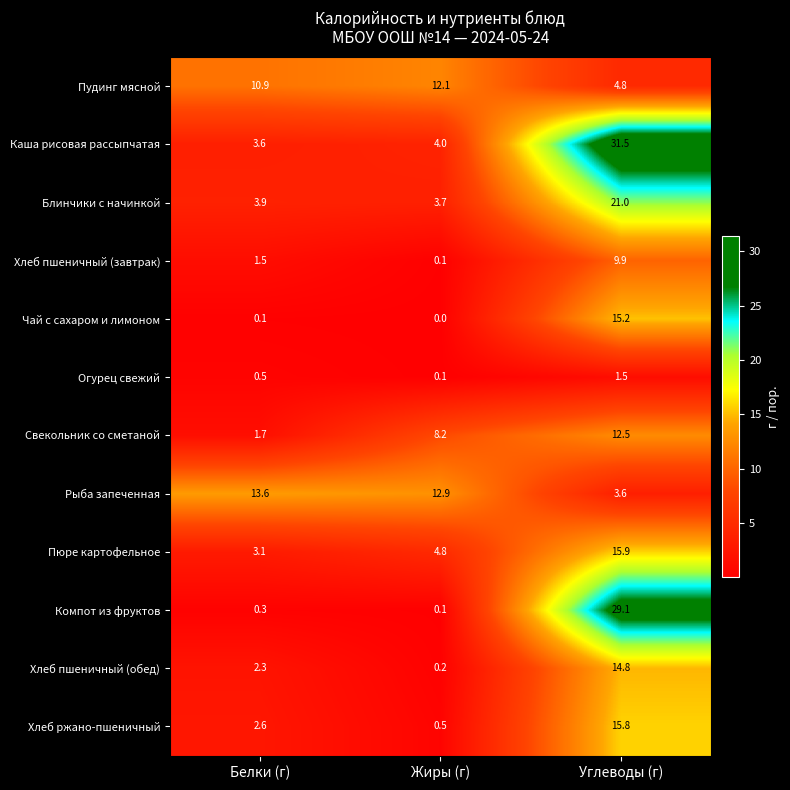

At which category is the sum across all series the highest?

Углеводы (г)